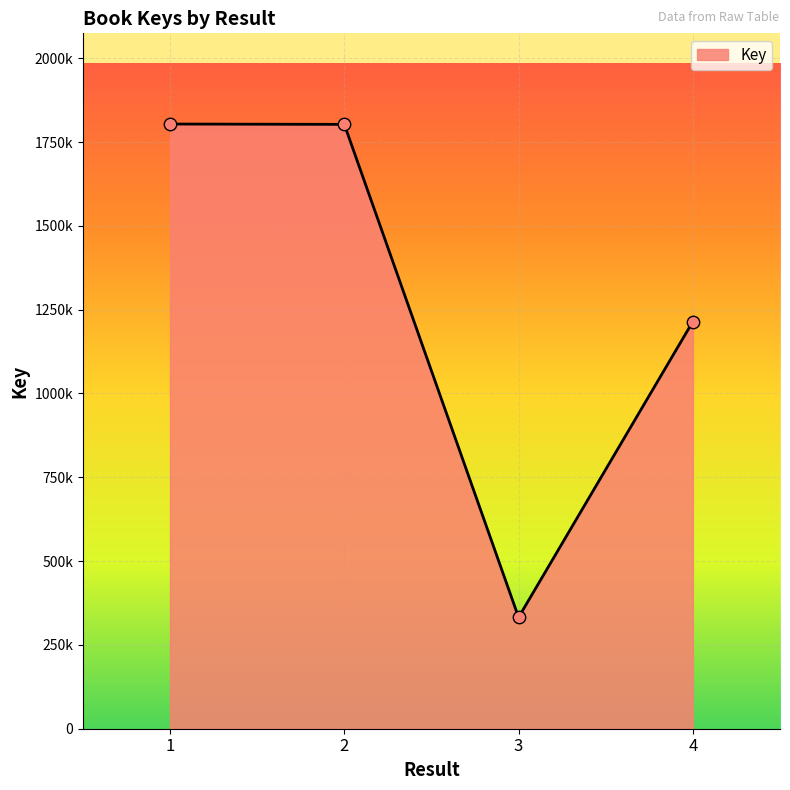

Does the chart have visible grid lines?

Yes